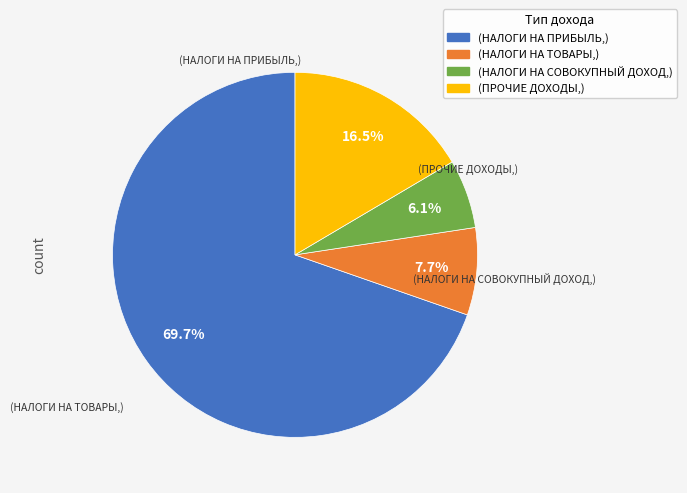

Is there any slice that represents more than half of the pie?

Yes